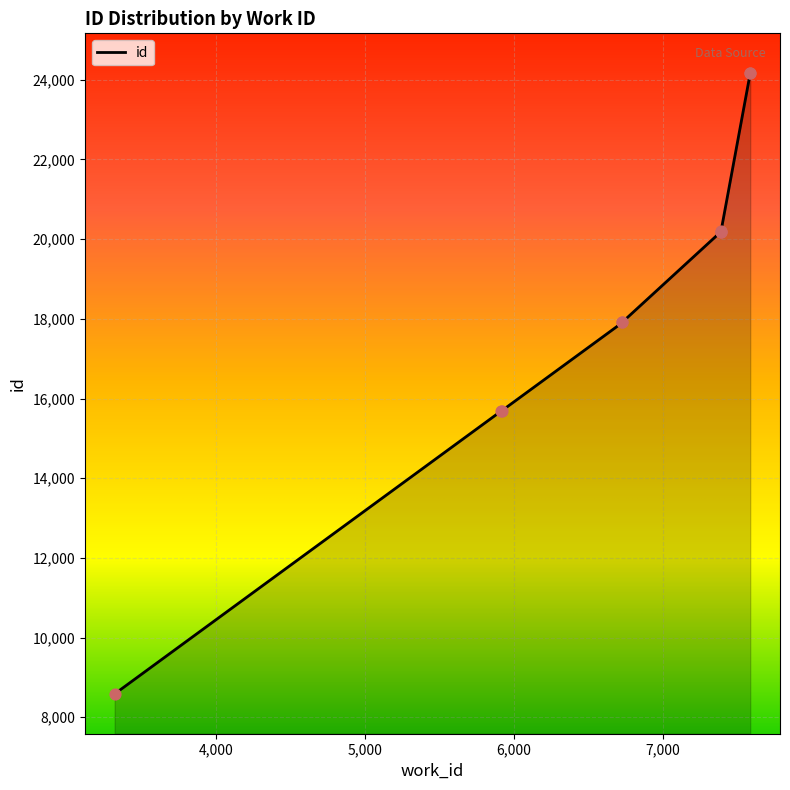

What is the change in value from 3319 to 7391?

+11615